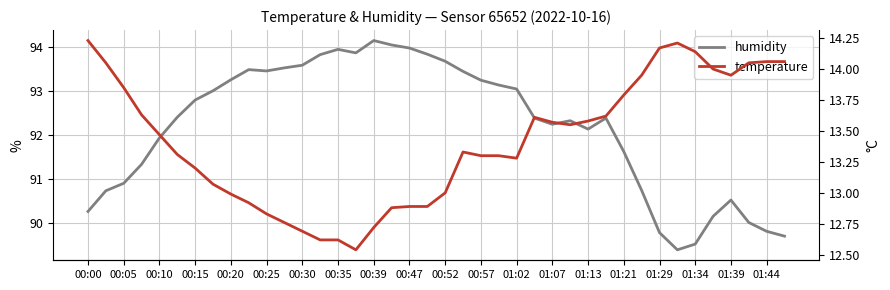

Between 01:39 and 00:15, which is larger?

00:15